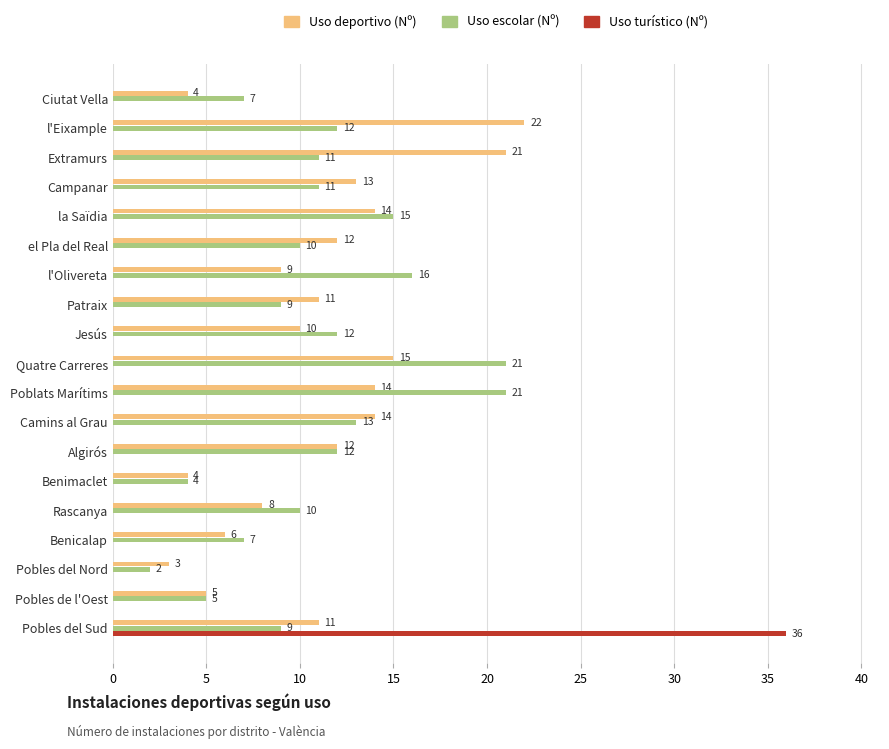

The Uso escolar (Nº) series shows 14 at Poblats Marítims. True or false?

False